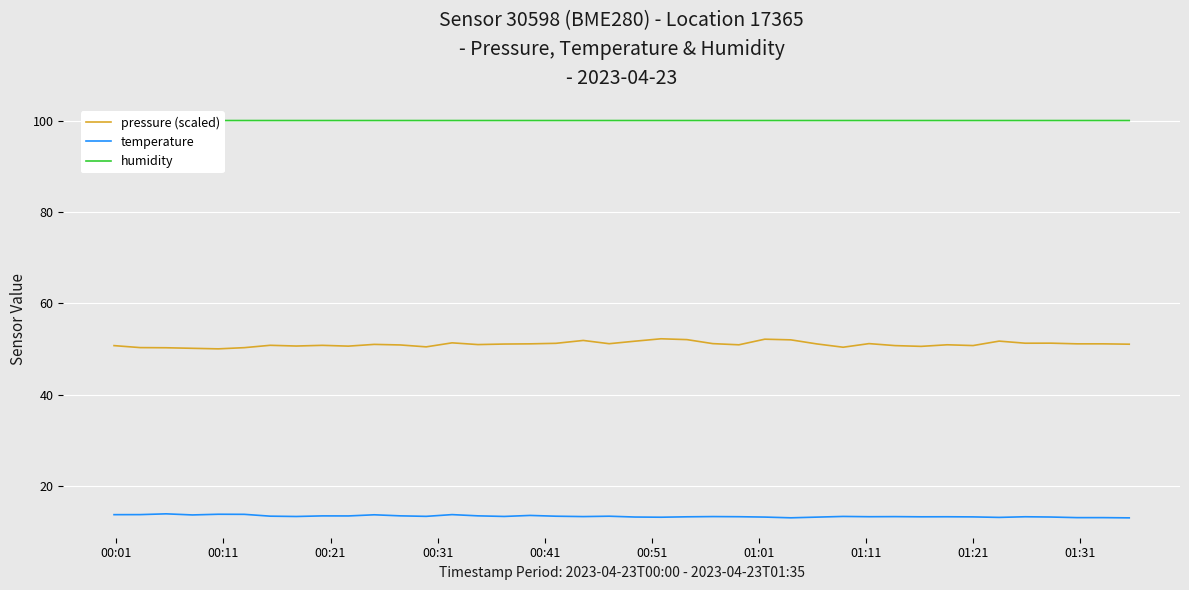

What is the minimum value for temperature?

13.0